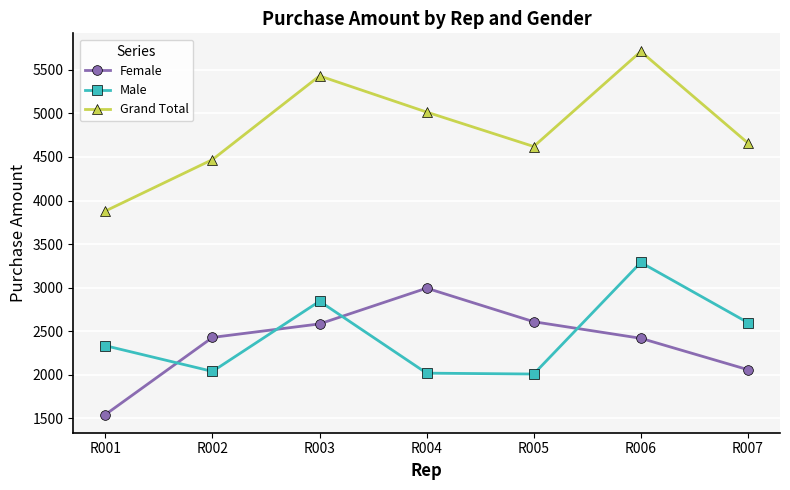

What is the difference between the maximum and second lowest values in the Grand Total series?

1240